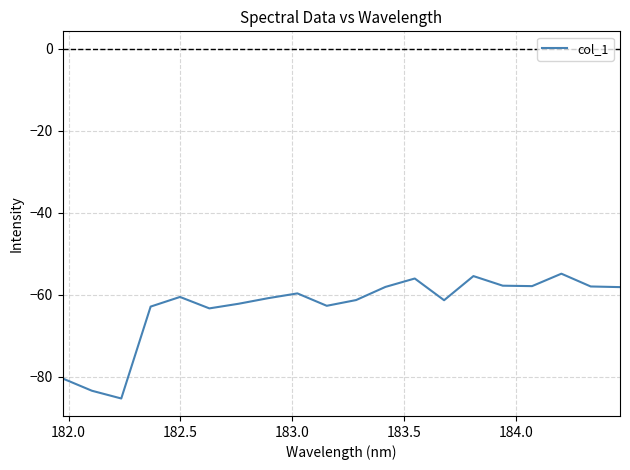

What is the difference between the maximum and minimum values?

30.4